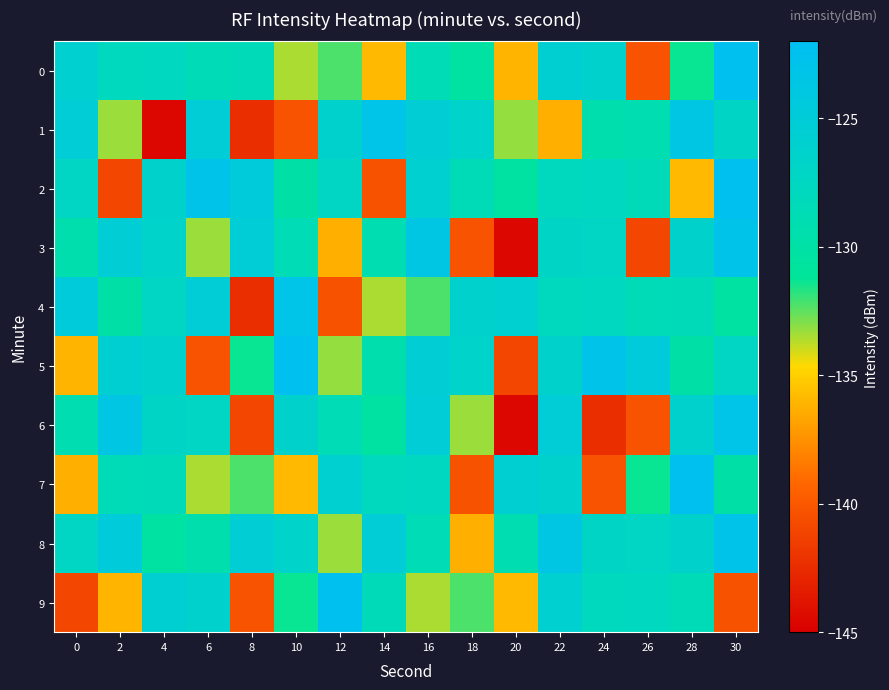

Which has a higher value, 24 or 4?

24